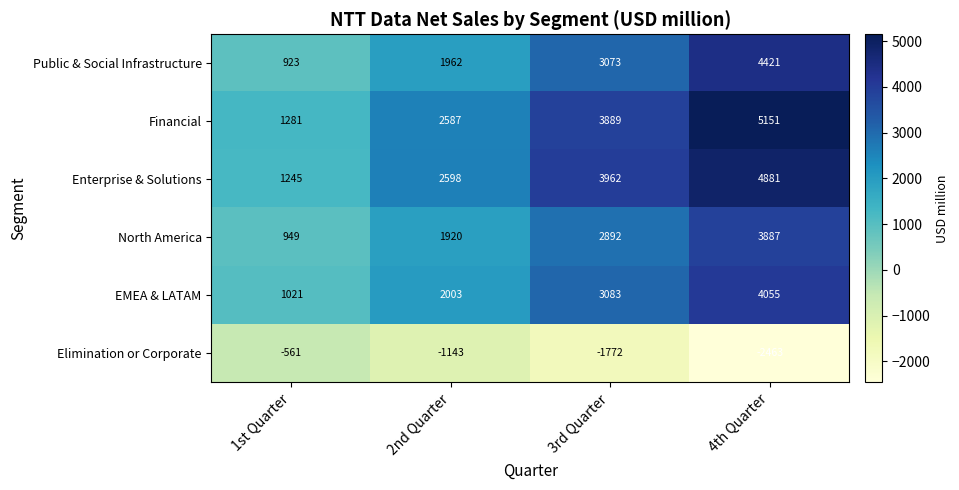

How many values in the Financial series are below 3889?

2